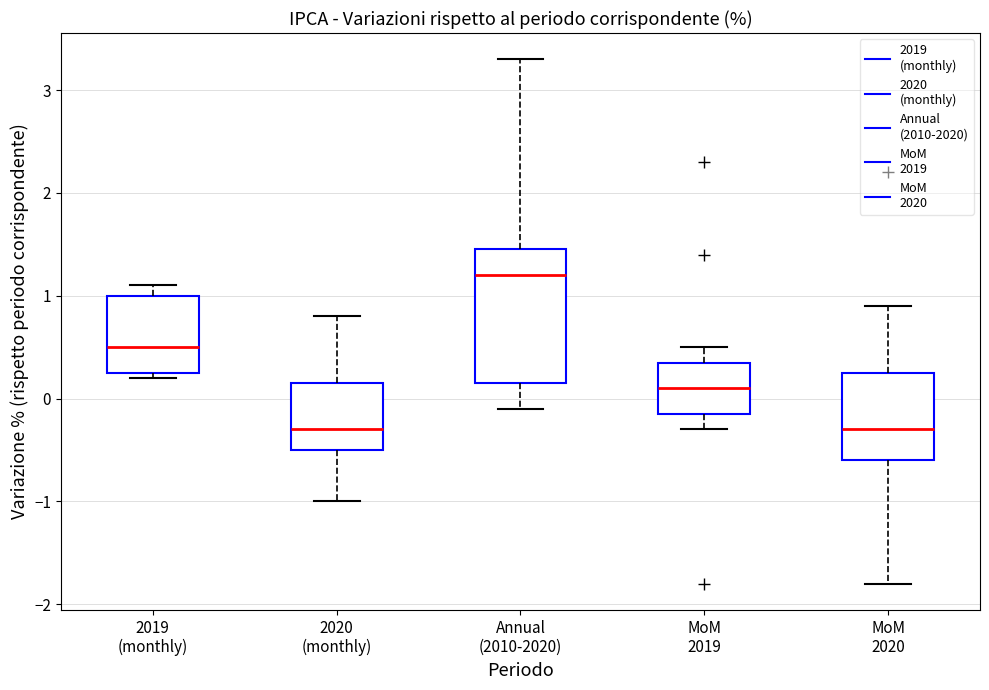

Reading left to right, read every box against the y-axis: the position of its median line, the range the box covers, and the ends of its whiskers. The values are not printed on the chart, so give them approximately, as read against the axis.

2019 (monthly): median 0.5, box 0.3 to 1.0, whiskers 0.2 to 1.1
2020 (monthly): median -0.3, box -0.5 to 0.2, whiskers -1.0 to 0.8
Annual (2010-2020): median 1.2, box 0.2 to 1.5, whiskers -0.1 to 3.3
MoM 2019: median 0.1, box -0.1 to 0.4, whiskers -0.3 to 0.5
MoM 2020: median -0.3, box -0.6 to 0.3, whiskers -1.8 to 0.9